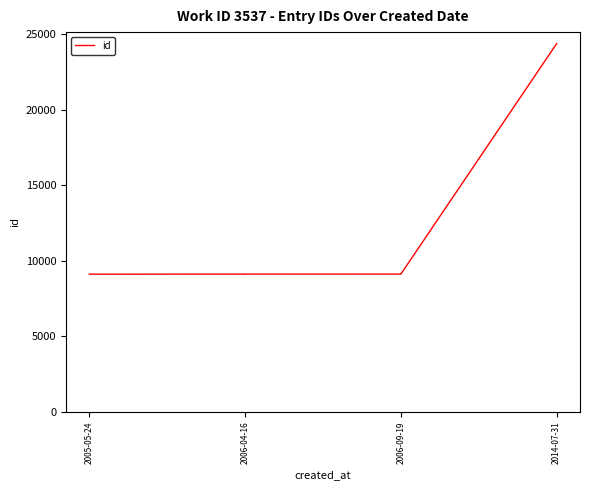

At which label is the value closest to 16752?

2006-09-19